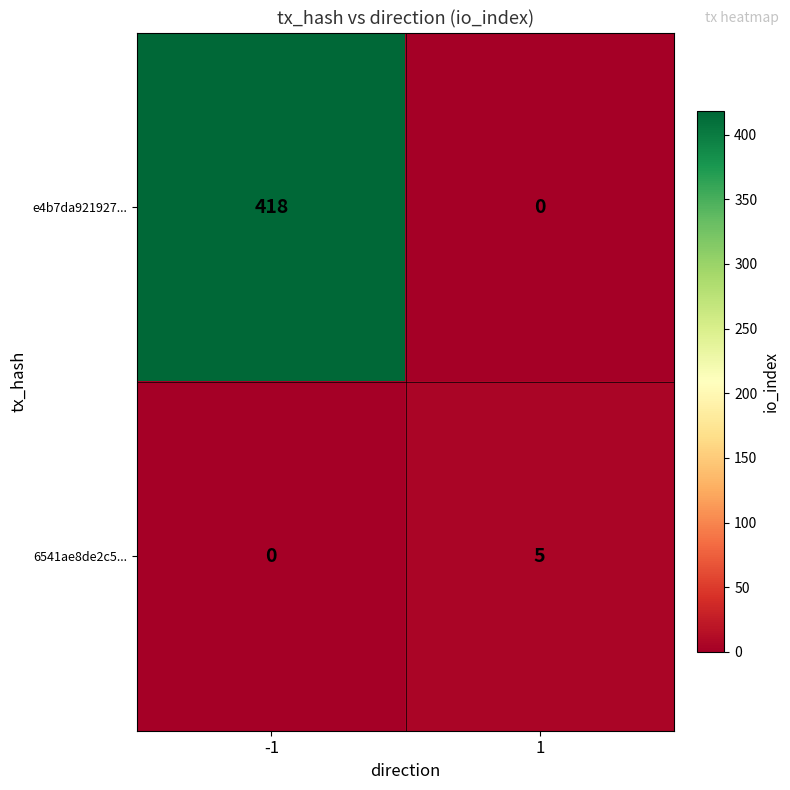

What is the greatest value displayed?

418